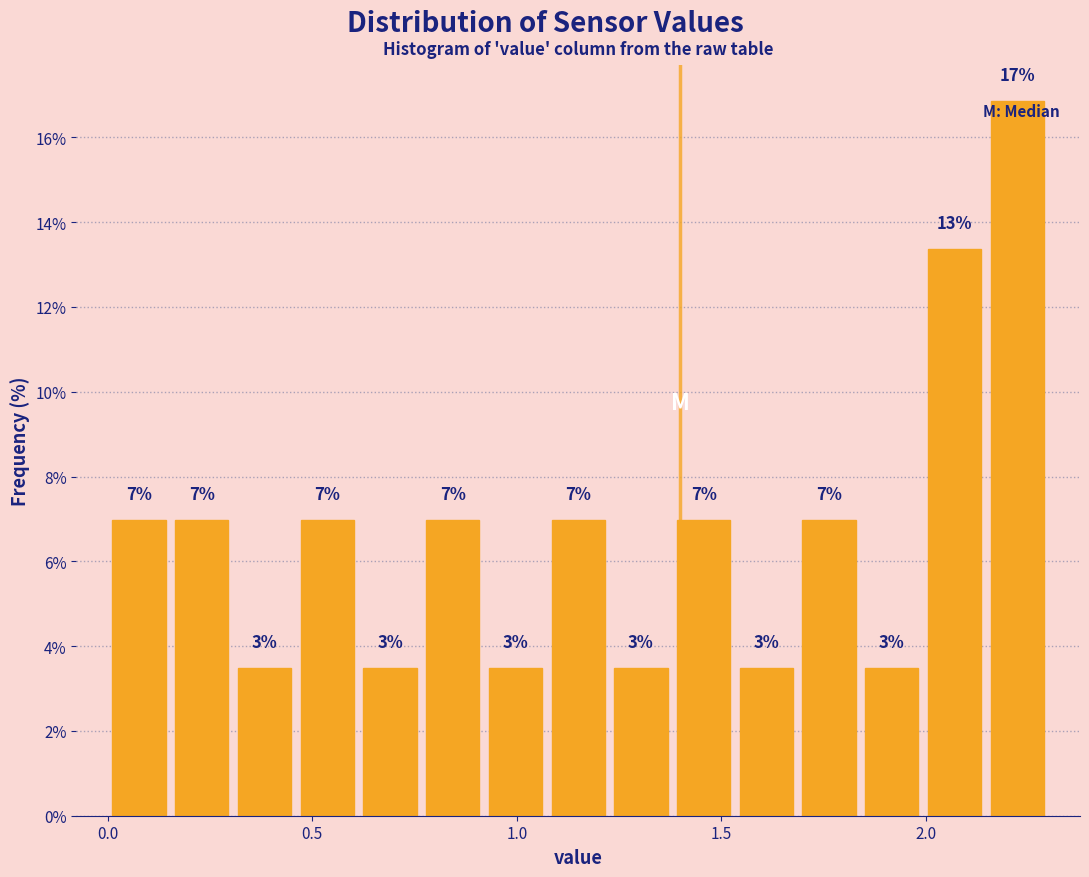

Read against the x-axis, roughly where is the centre of the tallest bar?

2.20